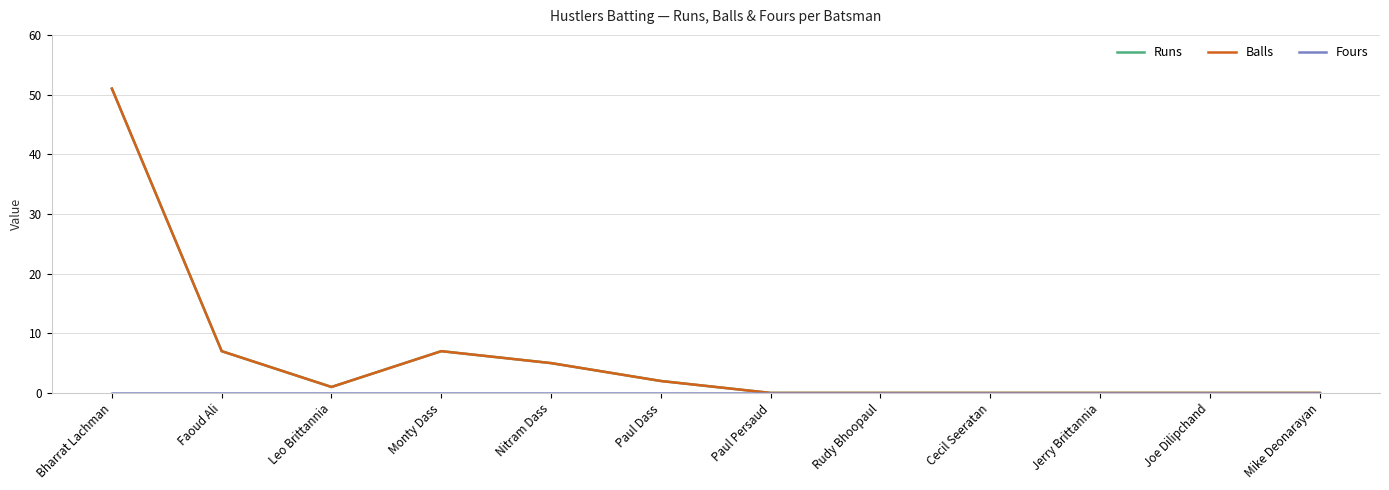

How many interior local valleys does the Runs series have?

1